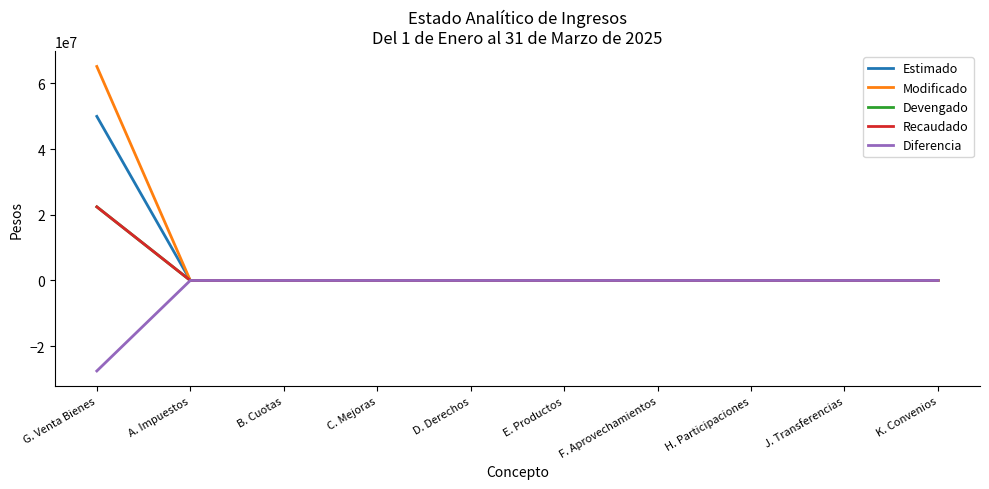

At which category is the sum across all series the highest?

G. Venta Bienes